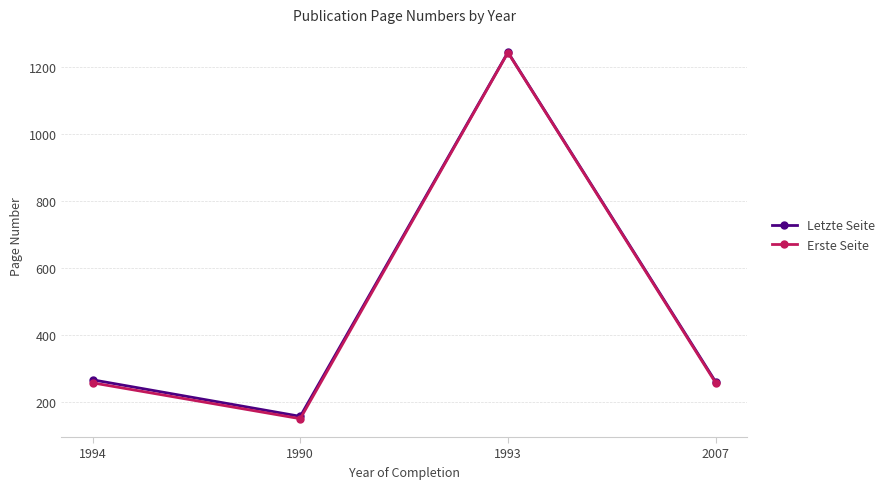

What is the value of the Letzte Seite point at the 1st from the left?

266